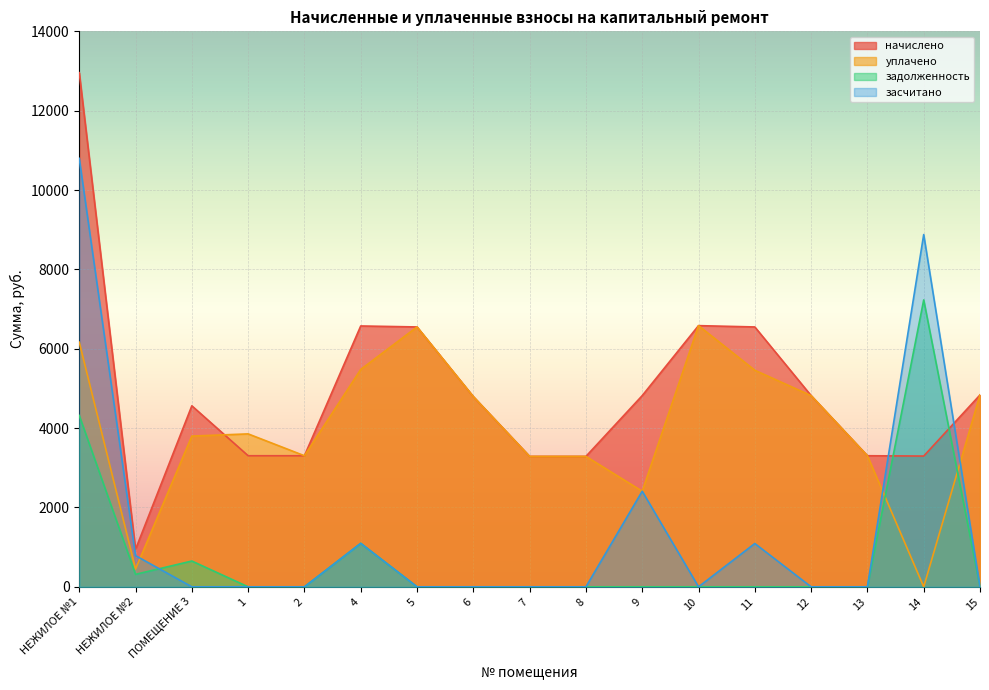

Reading right to left, list all the values displayed in this chart.

начислено: 15=4835.5	14=3295.4	13=3303.7	12=4819.0	11=6549.5	10=6582.6	9=4819.0	8=3287.2	7=3287.2	6=4794.1	5=6549.5	4=6574.3	2=3303.7	1=3303.7	ПОМЕЩЕНИЕ 3=4562.3	НЕЖИЛОЕ №2=943.9	НЕЖИЛОЕ №1=12958.2
уплачено: 15=4835.5	14=0.0	13=3303.7	12=4819.0	11=5457.9	10=6582.6	9=2409.5	8=3287.2	7=3287.2	6=4794.1	5=6549.5	4=5478.6	2=3303.7	1=3854.3	ПОМЕЩЕНИЕ 3=3799.1	НЕЖИЛОЕ №2=449.2	НЕЖИЛОЕ №1=6166.1
задолженность: 15=0.0	14=7230.6	13=0.0	12=0.0	11=0.0	10=0.0	9=0.0	8=0.0	7=0.0	6=0.0	5=0.0	4=1095.7	2=0.0	1=0.0	ПОМЕЩЕНИЕ 3=650.2	НЕЖИЛОЕ №2=314.6	НЕЖИЛОЕ №1=4319.4
засчитано: 15=0.0	14=8878.4	13=0.0	12=0.0	11=1091.6	10=0.0	9=2409.5	8=0.0	7=0.0	6=0.0	5=0.0	4=1095.7	2=0.0	1=0.0	ПОМЕЩЕНИЕ 3=0.0	НЕЖИЛОЕ №2=786.6	НЕЖИЛОЕ №1=10798.5